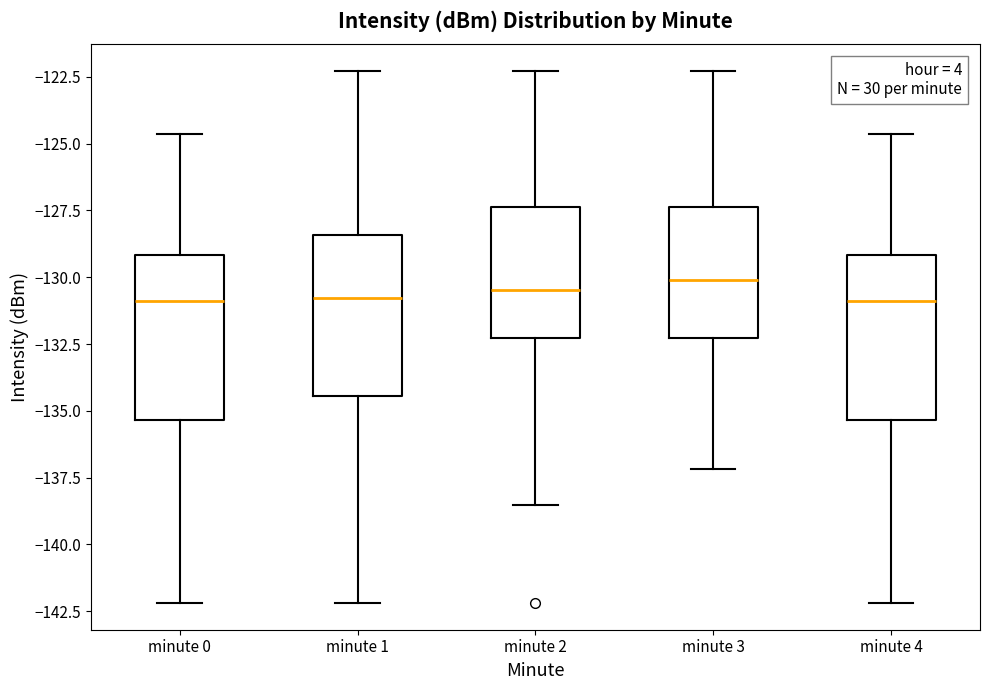

Reading left to right, transcribe this box plot: for each box, give where its median line is, the range the box spans, and where its two whiskers end, as read against the y-axis. The values are not printed on the chart, so give them approximately, as read against the axis.

minute 0: median -131.0, box -135.5 to -129.0, whiskers -142.0 to -124.5
minute 1: median -131.0, box -134.5 to -128.5, whiskers -142.0 to -122.5
minute 2: median -130.5, box -132.5 to -127.5, whiskers -138.5 to -122.5
minute 3: median -130.0, box -132.5 to -127.5, whiskers -137.0 to -122.5
minute 4: median -131.0, box -135.5 to -129.0, whiskers -142.0 to -124.5